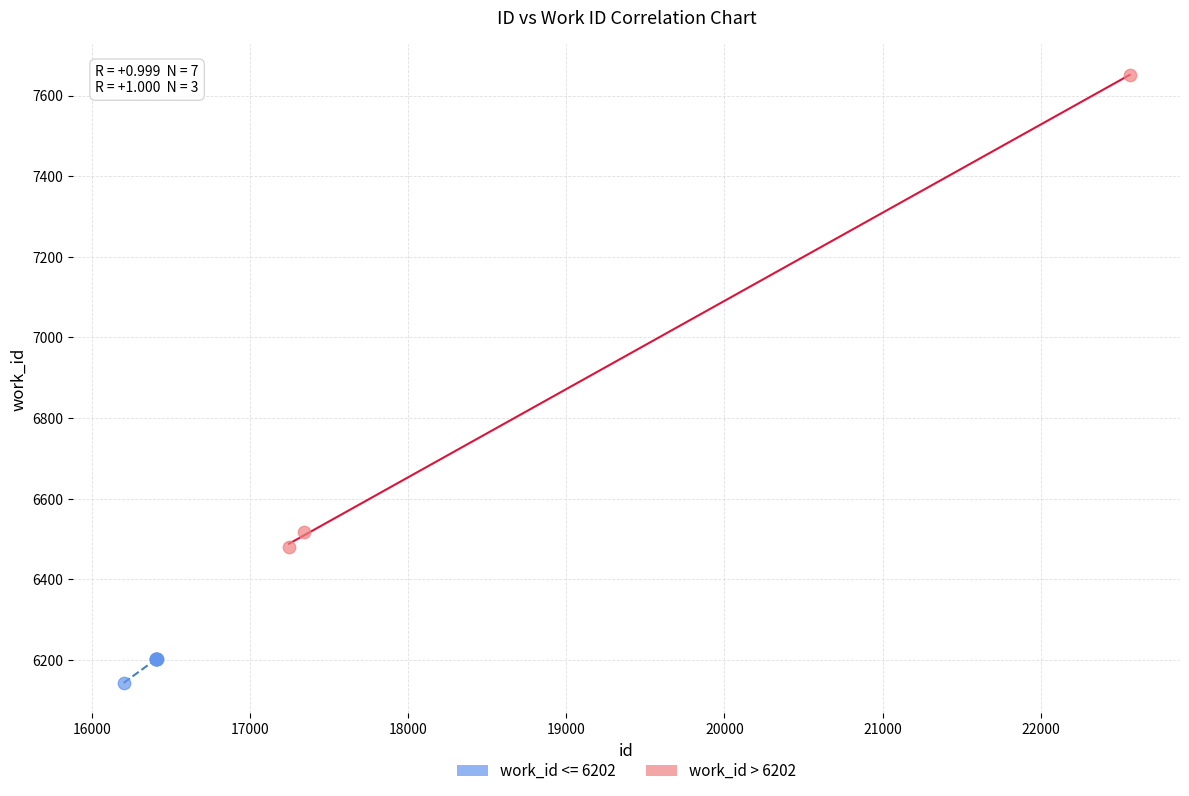

Which series has the largest Y range (max minus min)?

work_id > 6202